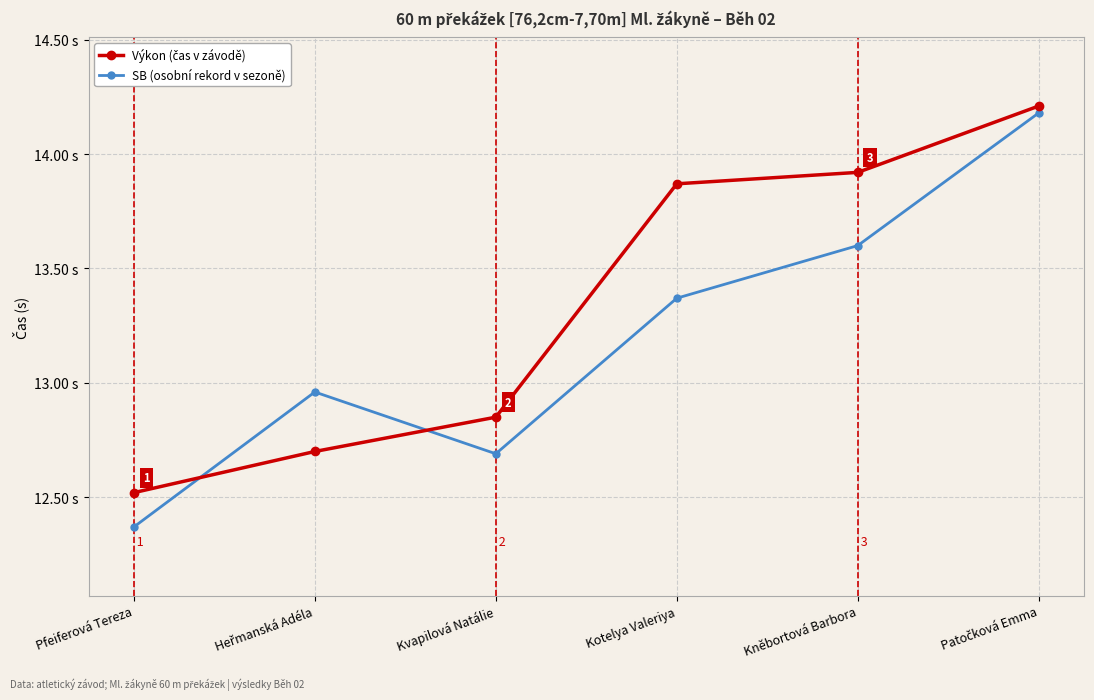

Which series has the widest spread of values?

SB (osobní rekord v sezoně)